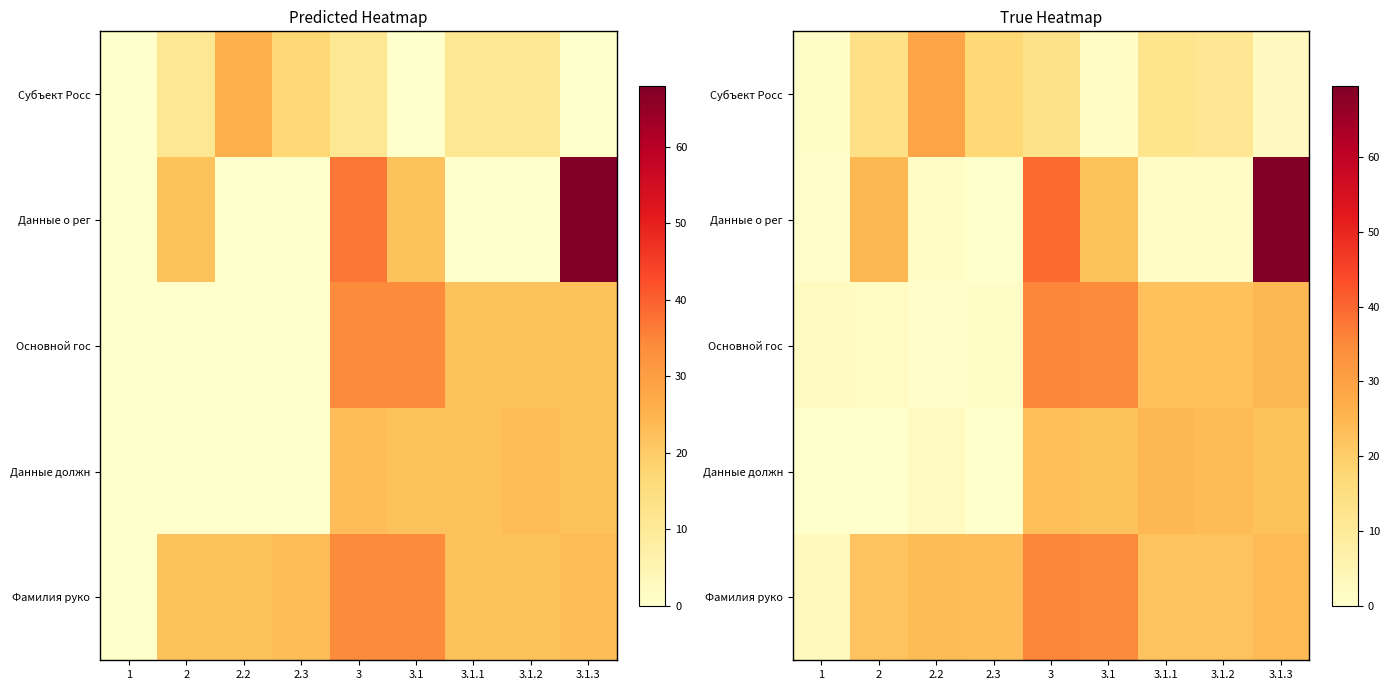

What is the minimum value shown in the chart?

0.1